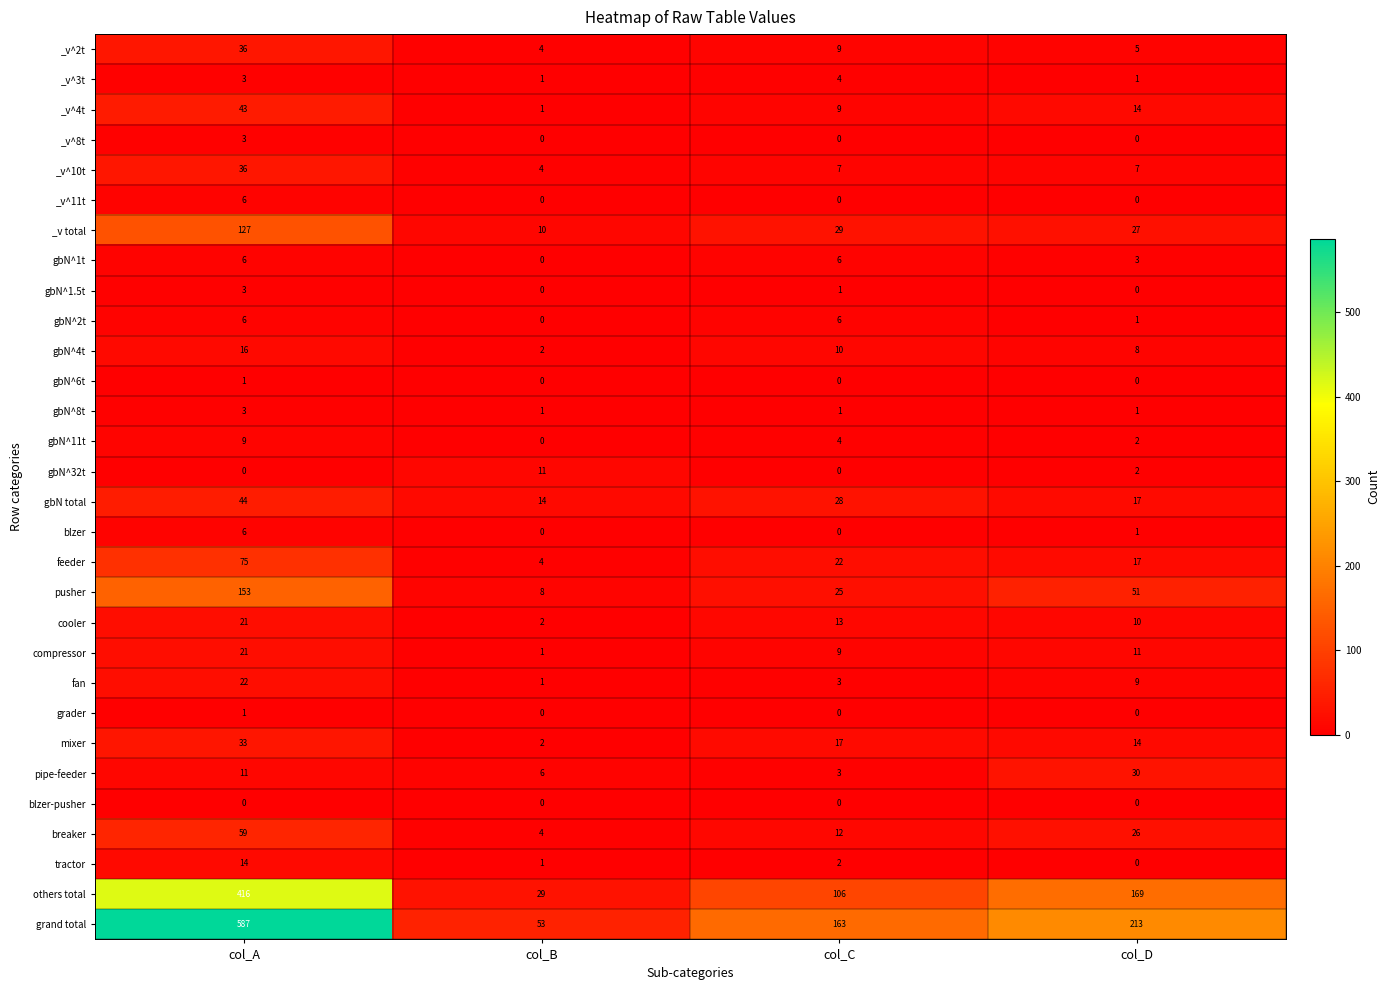

What is the difference between the compressor values at col_D and col_A?

10